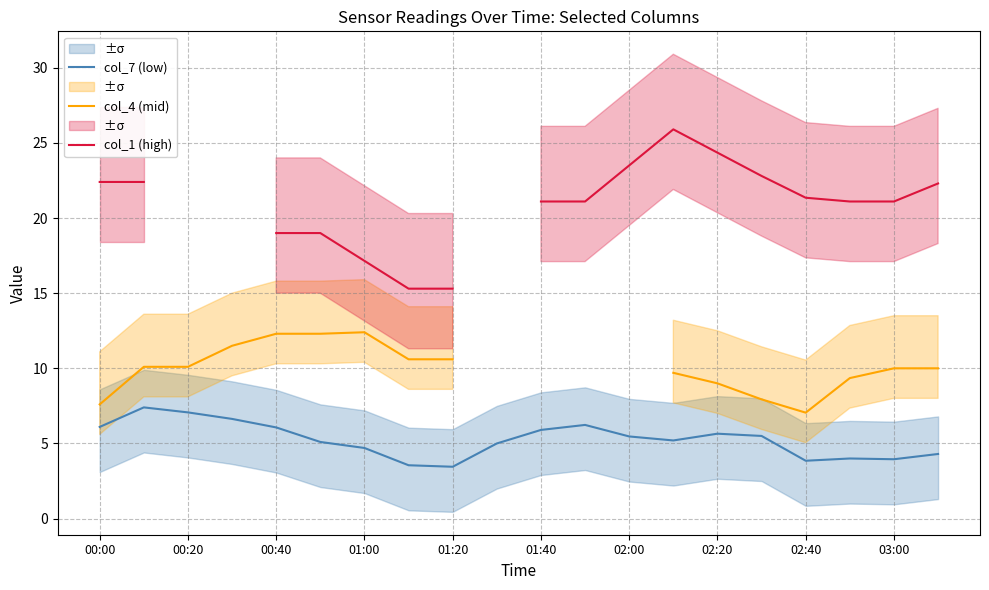

How many lines are shown in the chart?

3